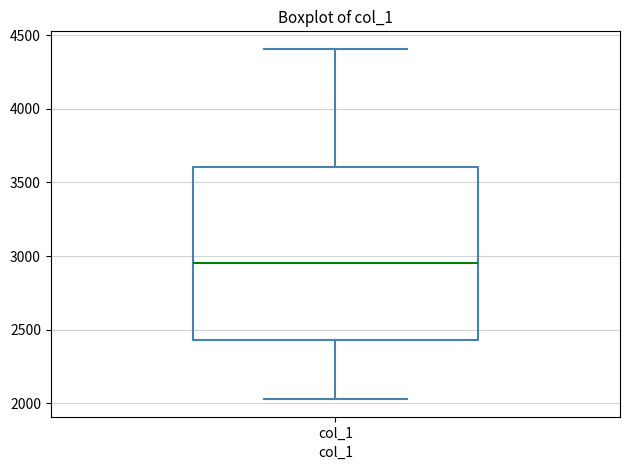

Transcribe this box plot: give where the median line is, the range the box spans, and where the two whiskers end, as read against the y-axis. The values are not printed on the chart, so give them approximately, as read against the axis.

median 2950, box 2450 to 3600, whiskers 2050 to 4400